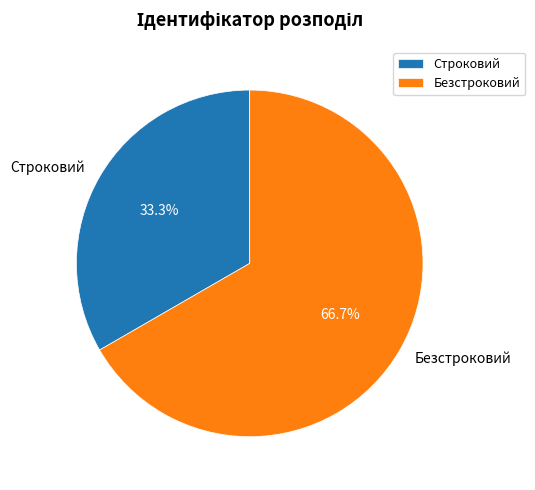

Approximately how many times larger is the value at Безстроковий compared to Строковий?

2.0